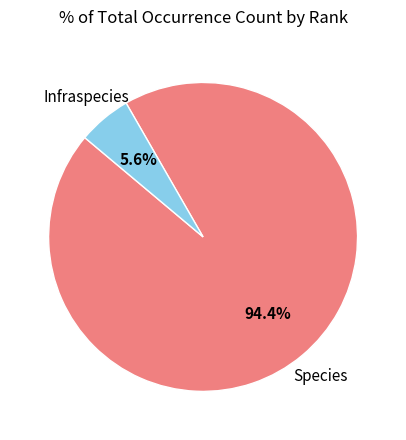

Does any single category account for the majority?

Yes